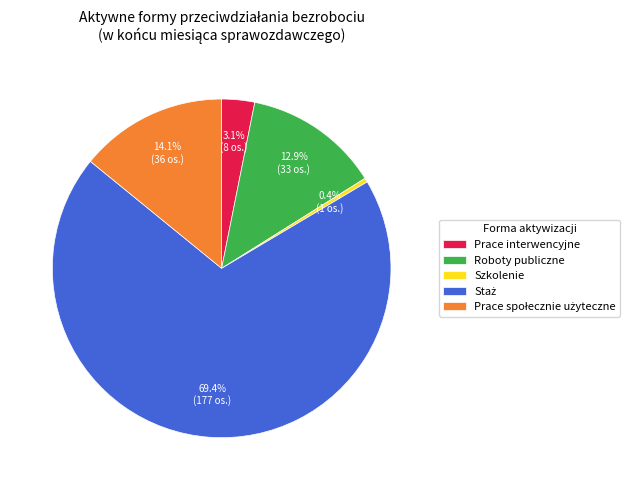

To the nearest percent, what portion does Roboty publiczne represent?

13%